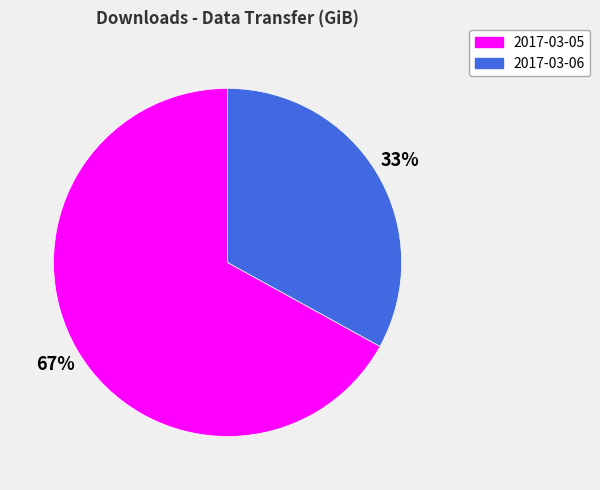

Which has a higher value, 2017-03-05 or 2017-03-06?

2017-03-05